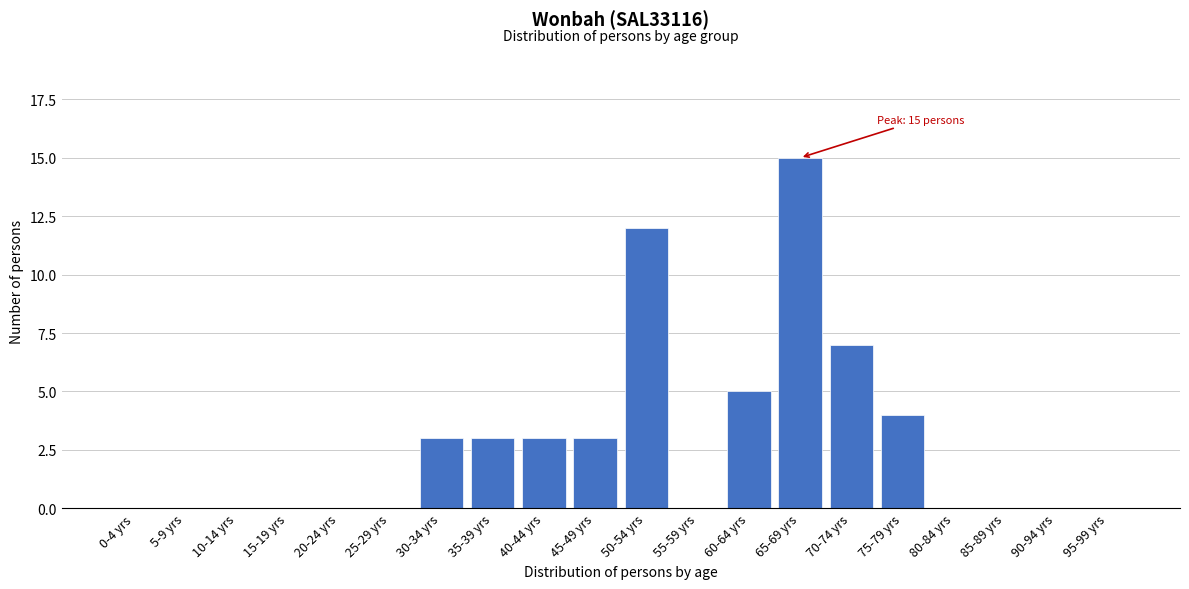

Reading left to right, what are all the values shown in this chart?

0-4 yrs=0	5-9 yrs=0	10-14 yrs=0	15-19 yrs=0	20-24 yrs=0	25-29 yrs=0	30-34 yrs=3	35-39 yrs=3	40-44 yrs=3	45-49 yrs=3	50-54 yrs=12	55-59 yrs=0	60-64 yrs=5	65-69 yrs=15	70-74 yrs=7	75-79 yrs=4	80-84 yrs=0	85-89 yrs=0	90-94 yrs=0	95-99 yrs=0